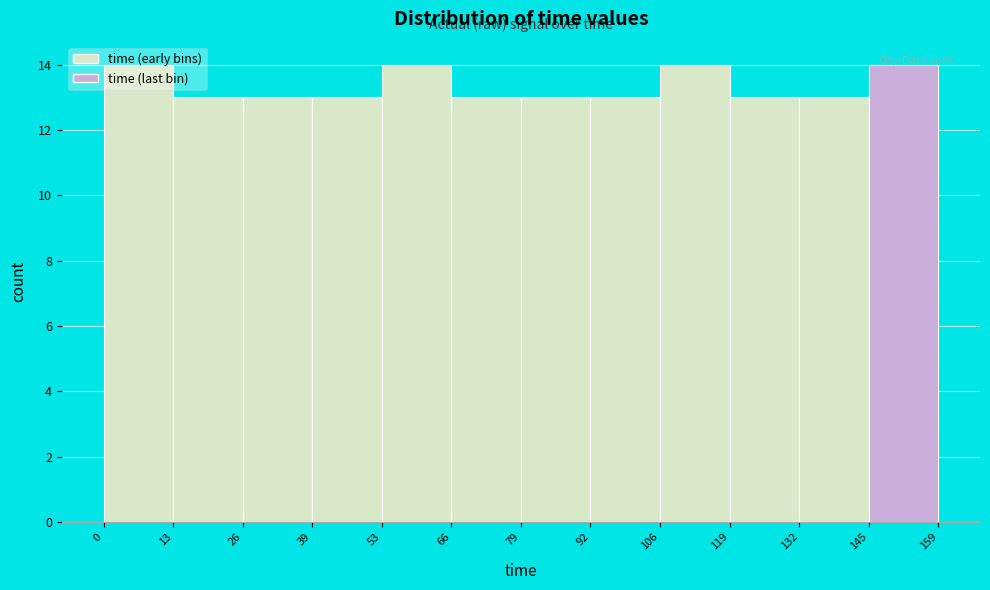

What is the height of the bar covering 106 to 119 on the x-axis? The values are not printed on the chart, so give them approximately, as read against the axis.

14